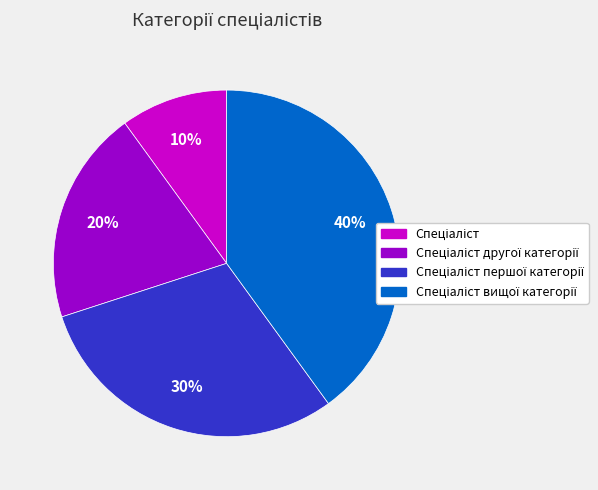

How many slices are in this pie chart?

4